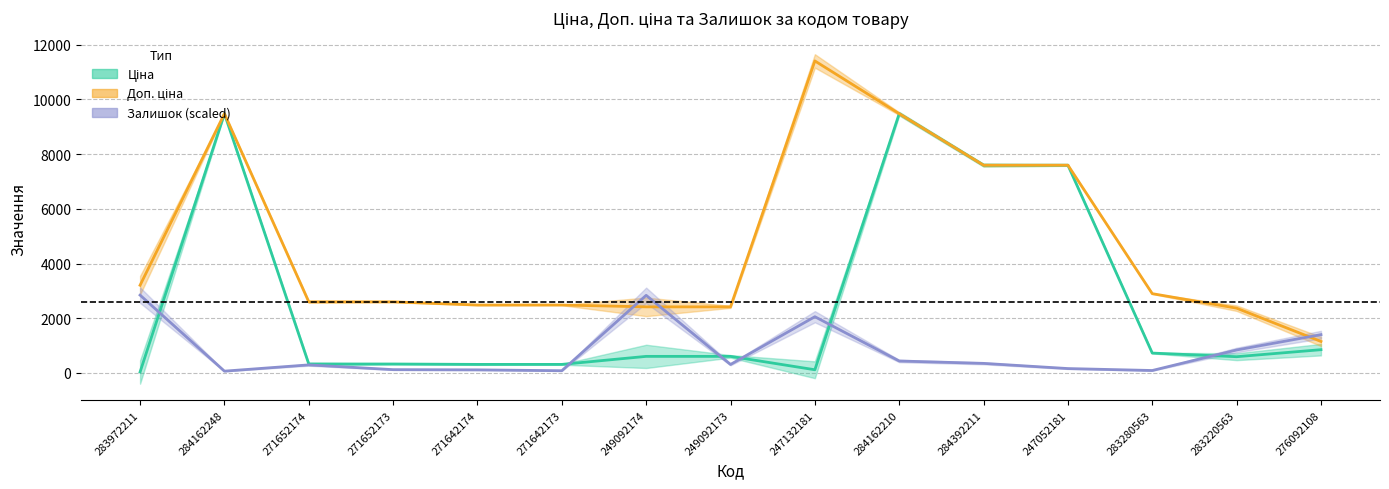

True or false: Залишок has a value of 86.9 at 283280563.

True